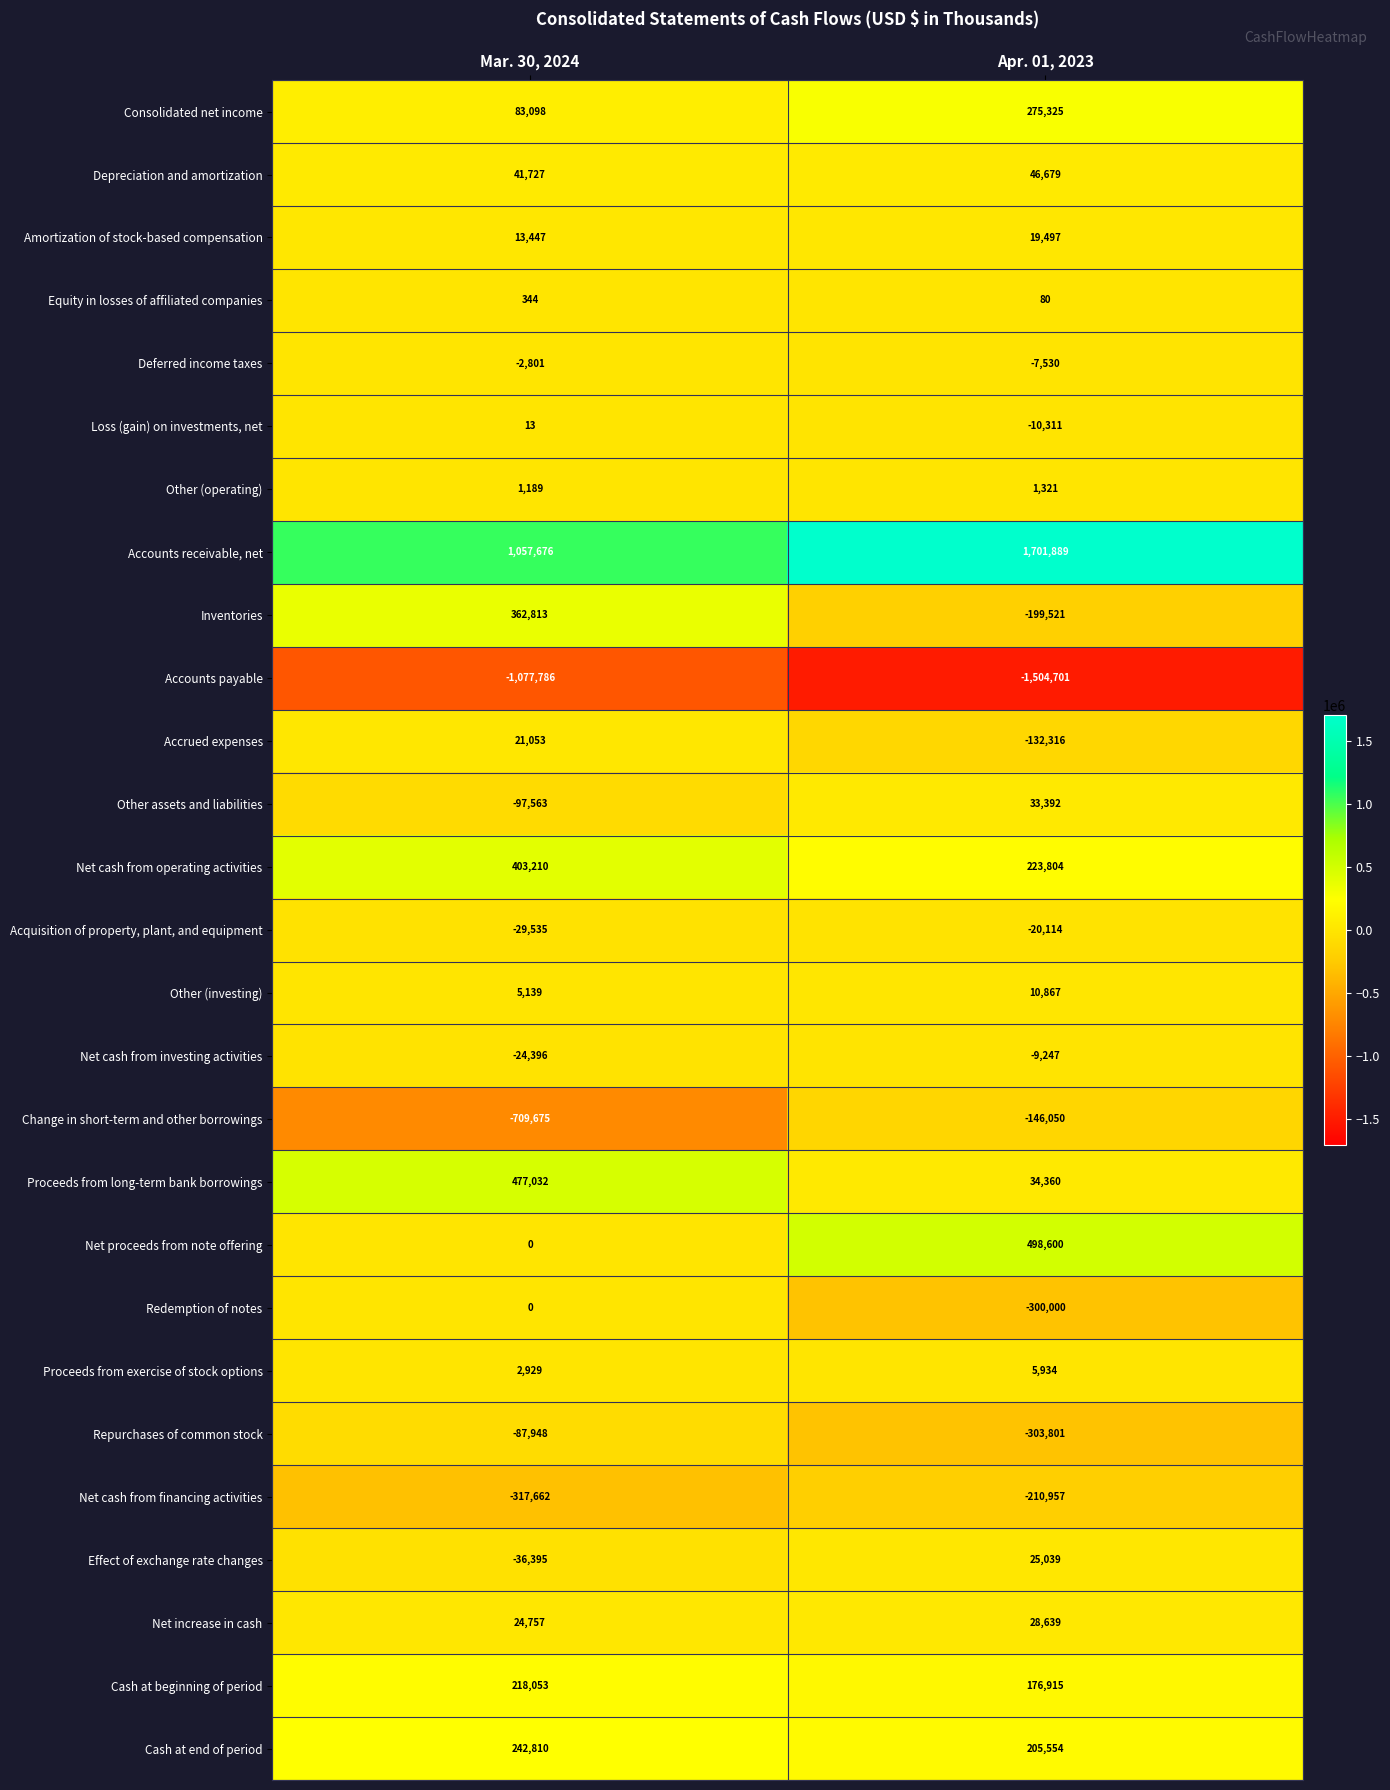

What is the total value across all series at Apr. 01, 2023?

443347